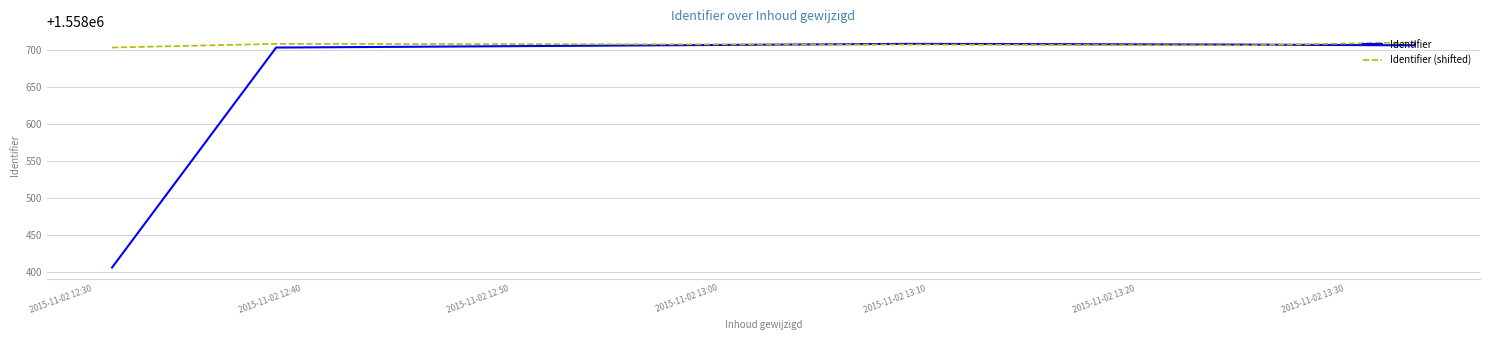

Count the Identifier (shifted) values in the range 1558706 to 1558710.

5